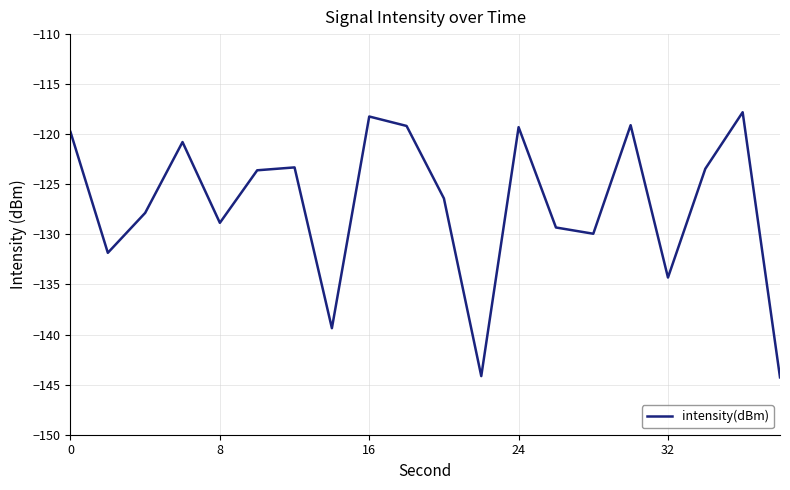

What is the greatest value displayed?

-117.8